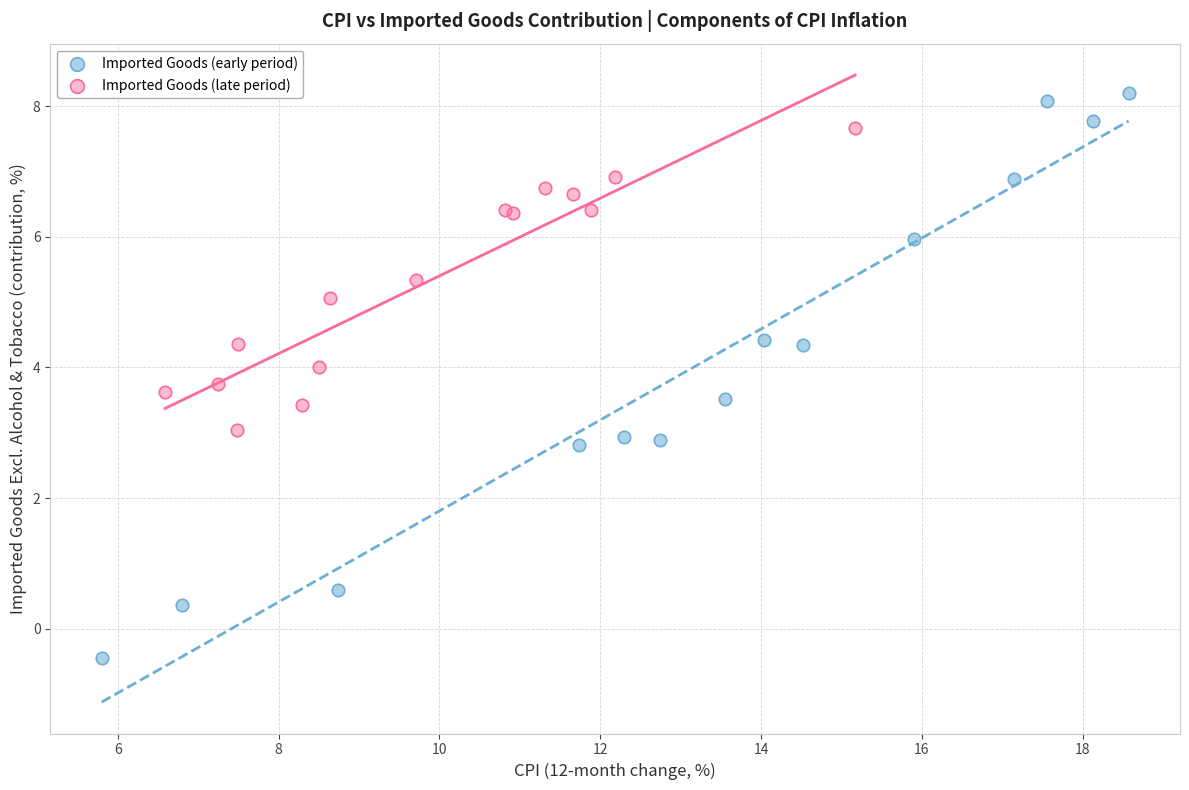

Which series reaches the minimum Y coordinate?

Imported Goods (early period)